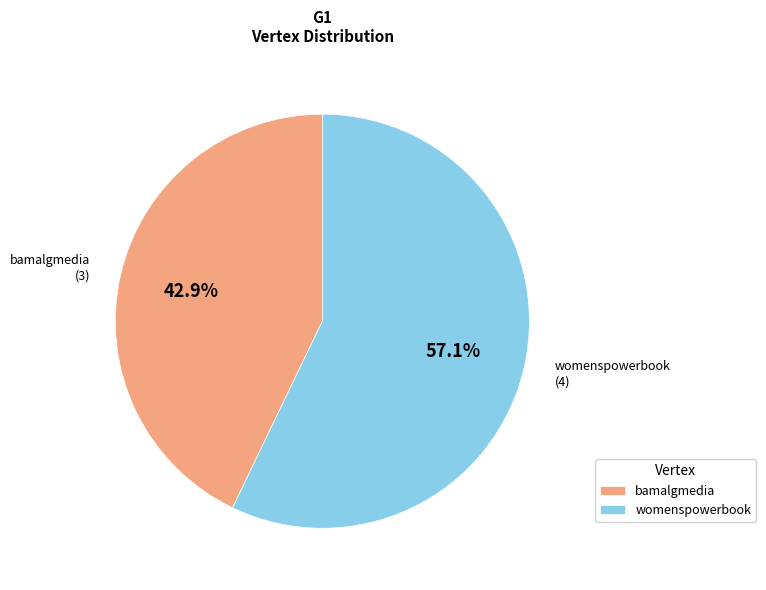

True or false: womenspowerbook accounts for 45% of the total.

False